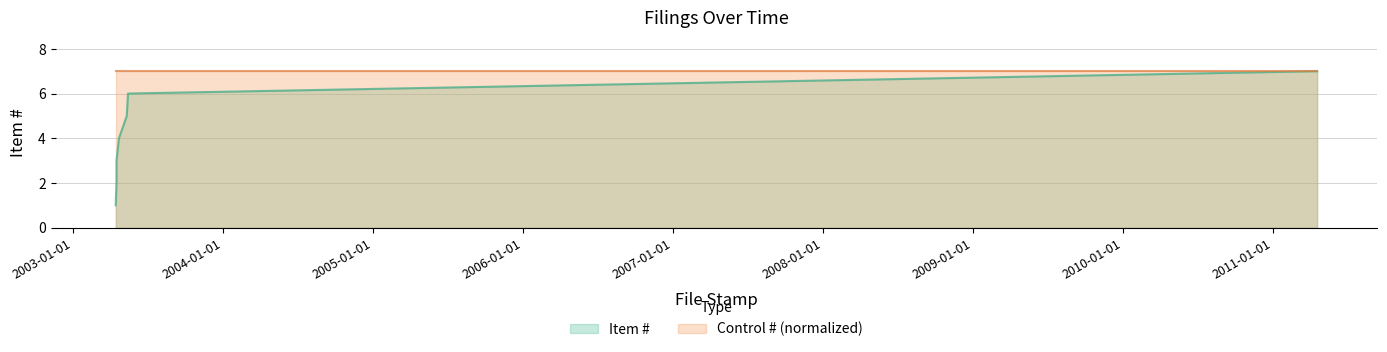

Reading left to right, list all the values displayed in this chart.

1	2	3	4	5	6	7